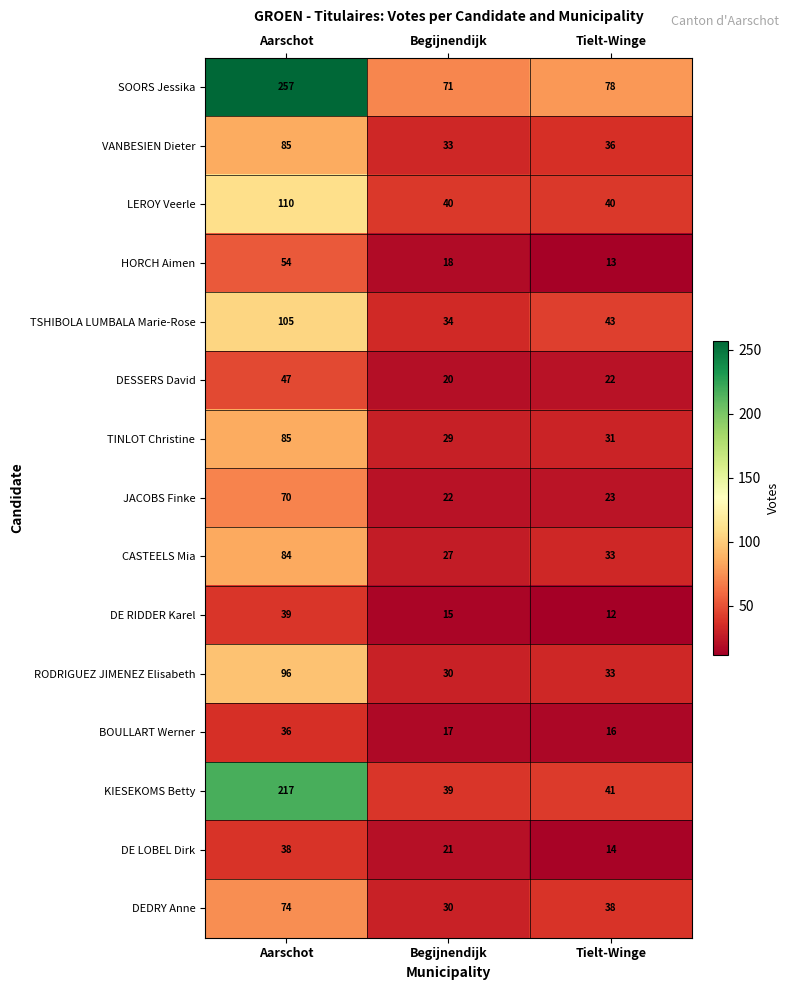

Is it true that RODRIGUEZ JIMENEZ Elisabeth equals 20 at Begijnendijk?

False